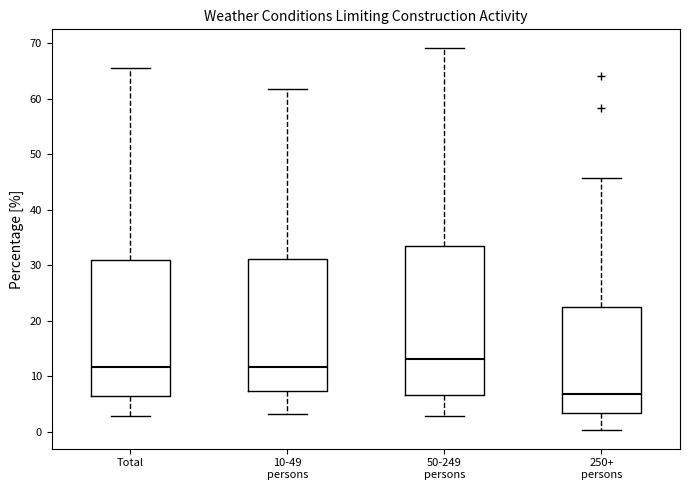

Reading left to right, transcribe this box plot: for each box, give where its median line is, the range the box spans, and where its two whiskers end, as read against the y-axis. The values are not printed on the chart, so give them approximately, as read against the axis.

Total: median 12, box 7 to 31, whiskers 3 to 66
10-49 persons: median 12, box 7 to 31, whiskers 3 to 62
50-249 persons: median 13, box 7 to 33, whiskers 3 to 69
250+ persons: median 7, box 3 to 23, whiskers 0 to 46